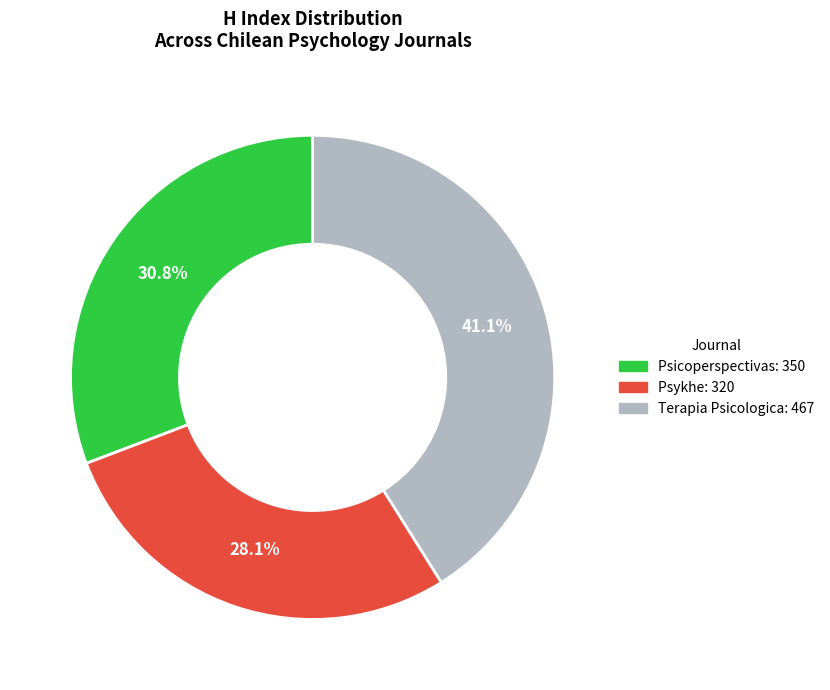

Is there a majority slice in this chart?

No